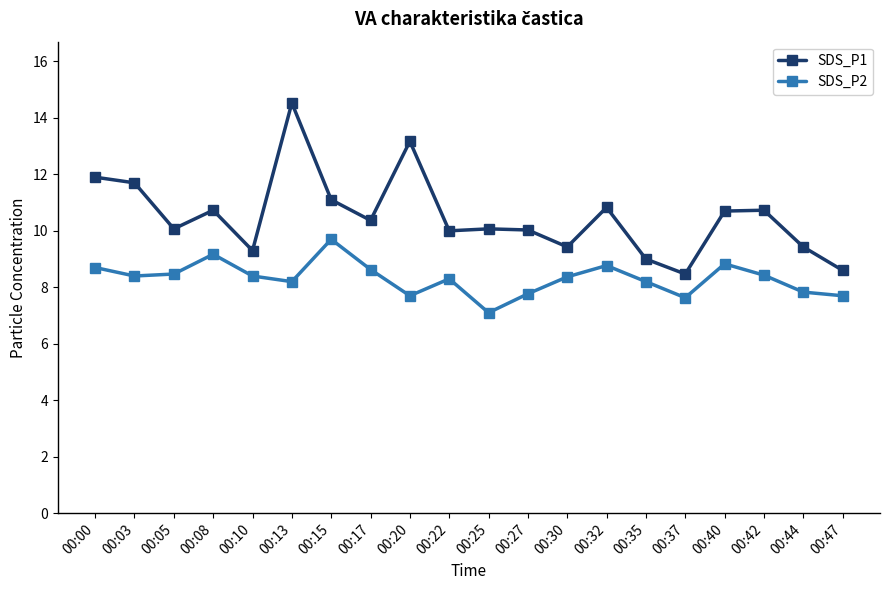

How many categories are shown in the chart?

20